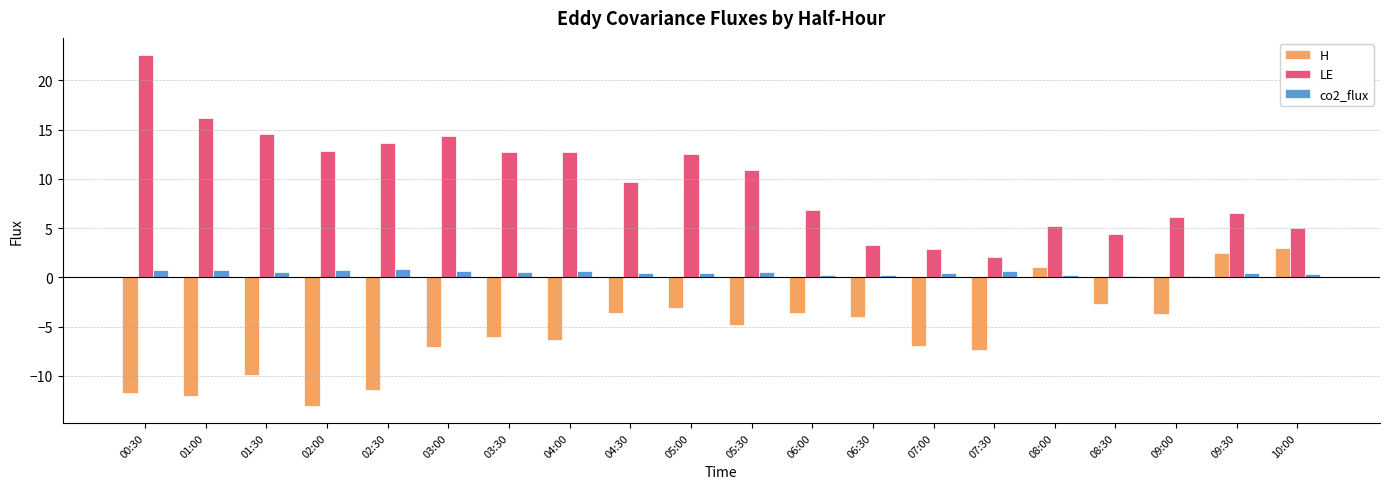

At which category does the chart reach its peak across all series?

00:30